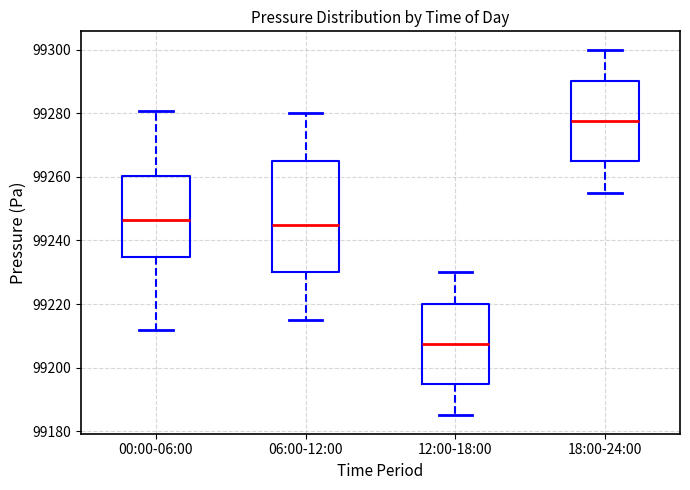

Which box's median line is the highest?

18:00-24:00